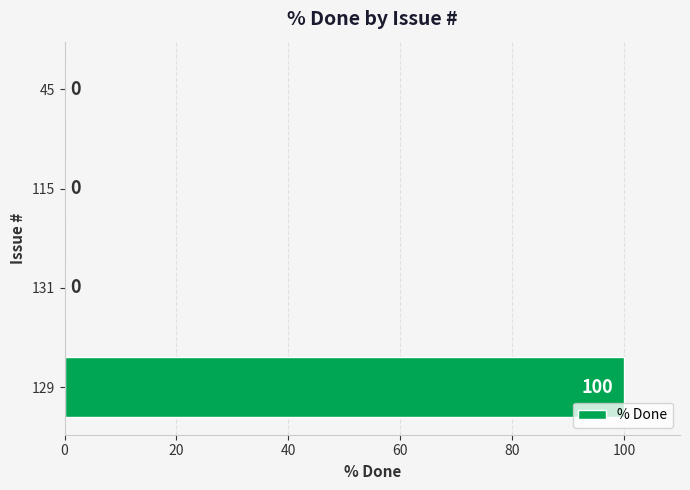

The chart shows a value of 100 at 129. True or false?

True